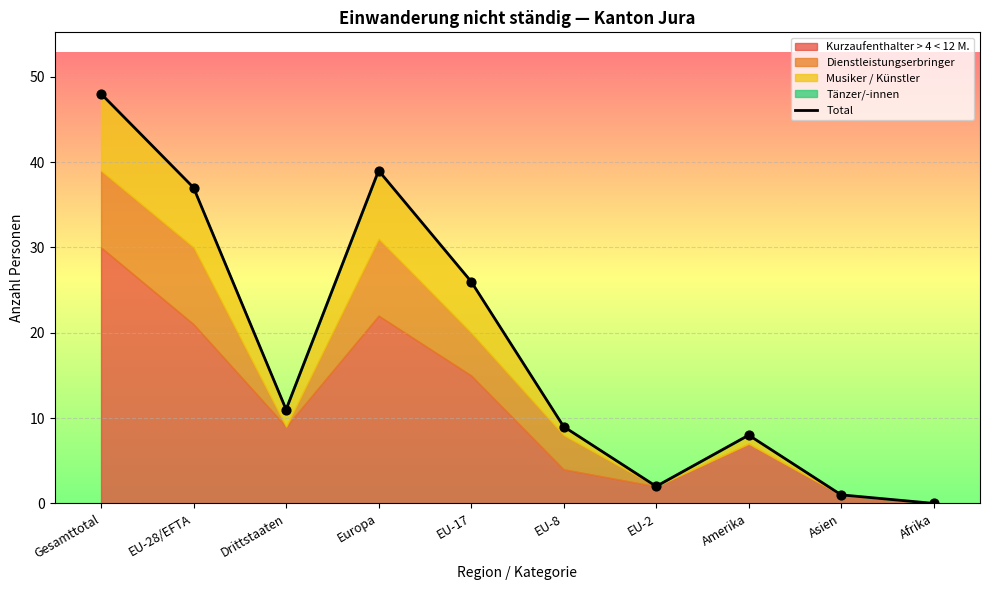

Approximately how many times larger is the value at Drittstaaten compared to Europa?

0.3